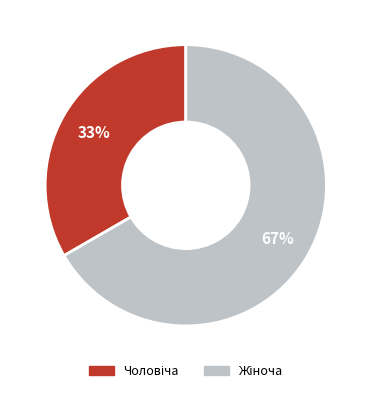

To the nearest percent, what is the average slice percentage?

50%